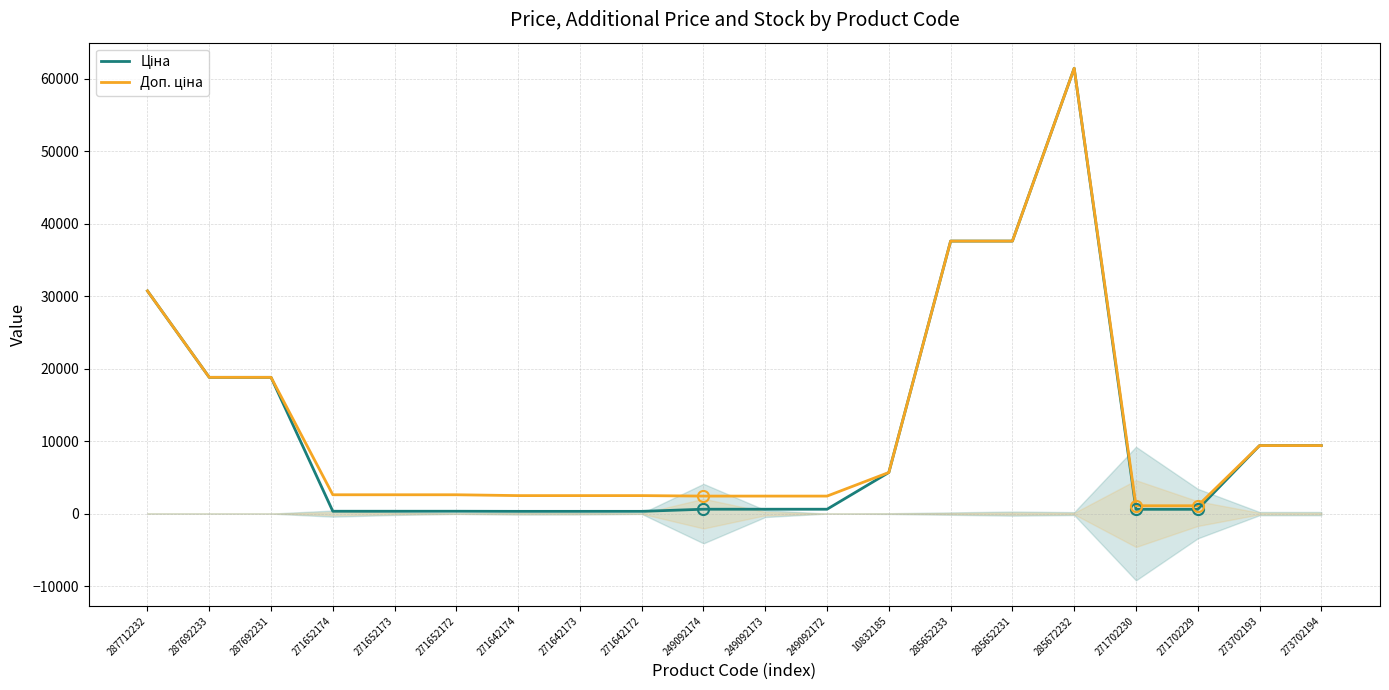

Which has a higher value, 287712232 or 271652172?

287712232